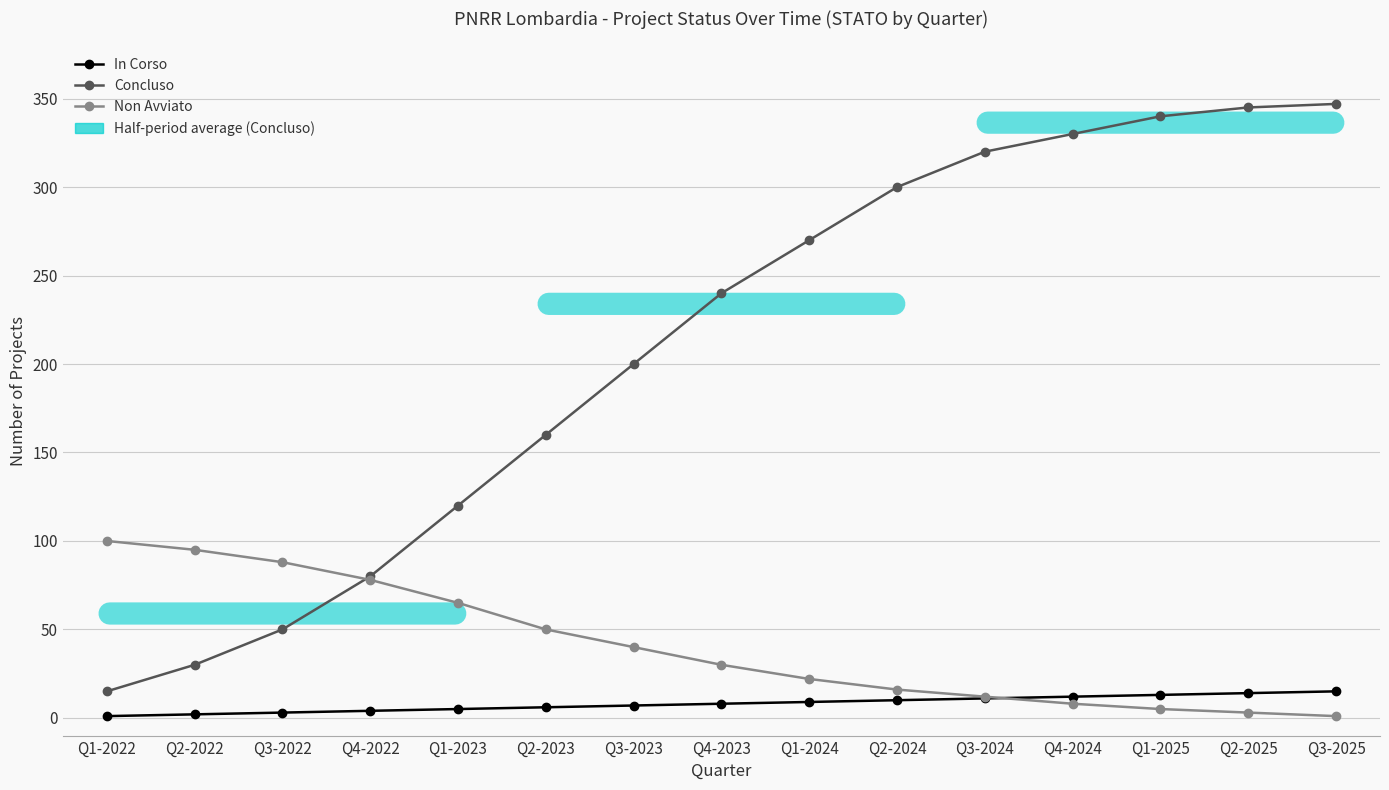

Rank the series by their maximum value, from lowest to highest.

In Corso, Non Avviato, Concluso